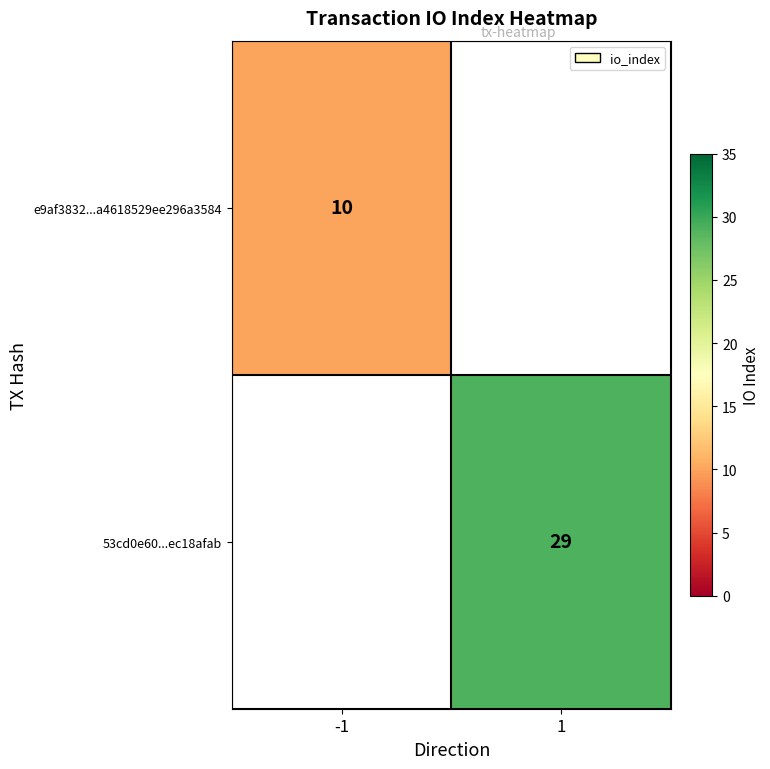

The e9af3832...a4618529ee296a3584 series shows 14.8 at -1. True or false?

False